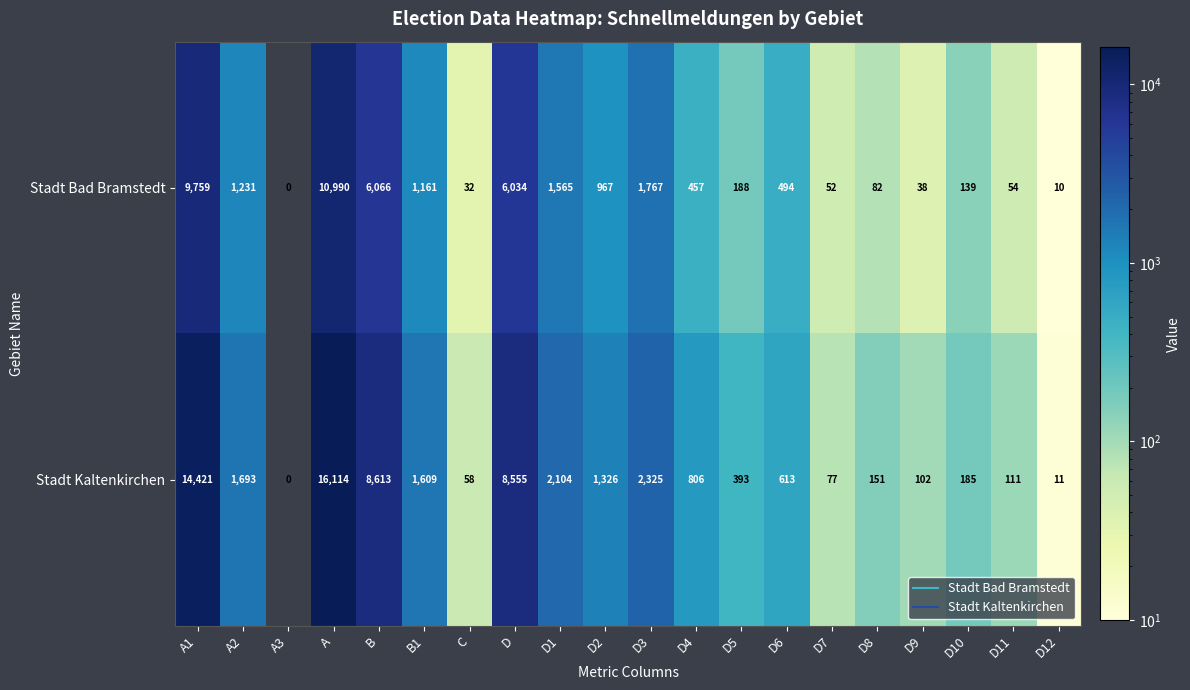

At which label does Stadt Kaltenkirchen first exceed 806?

A1